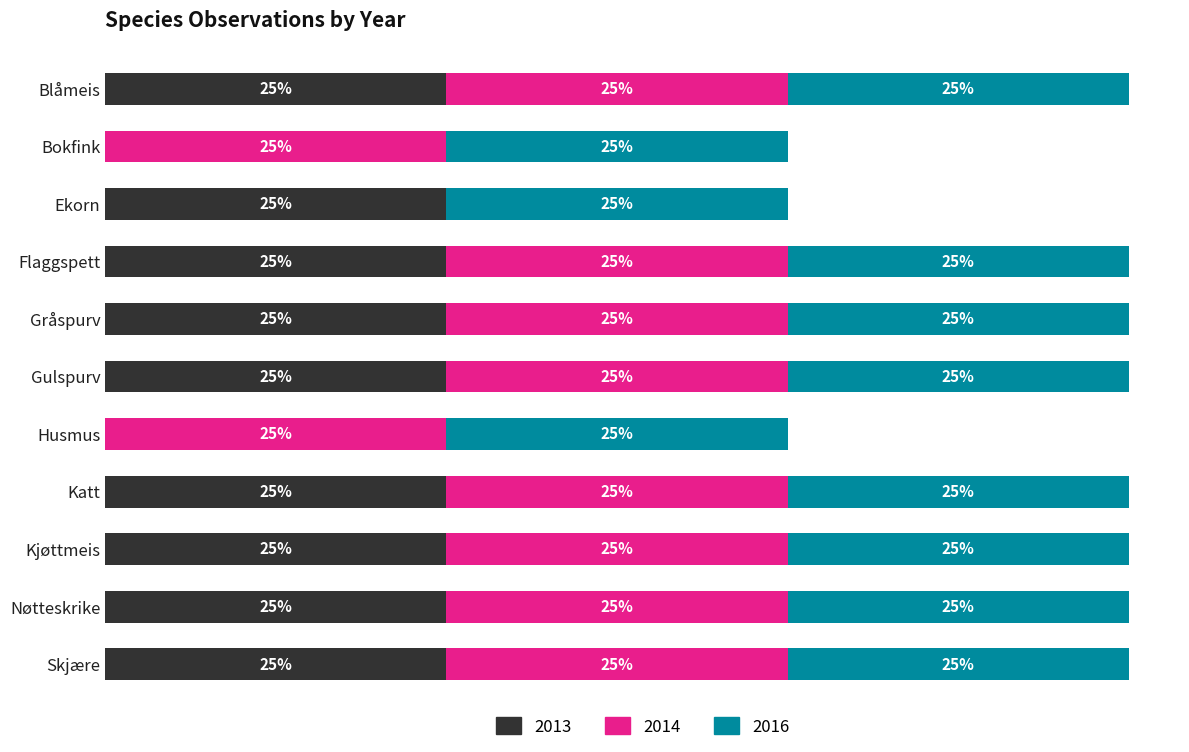

What are all the series names shown in the legend?

2013, 2014, 2016